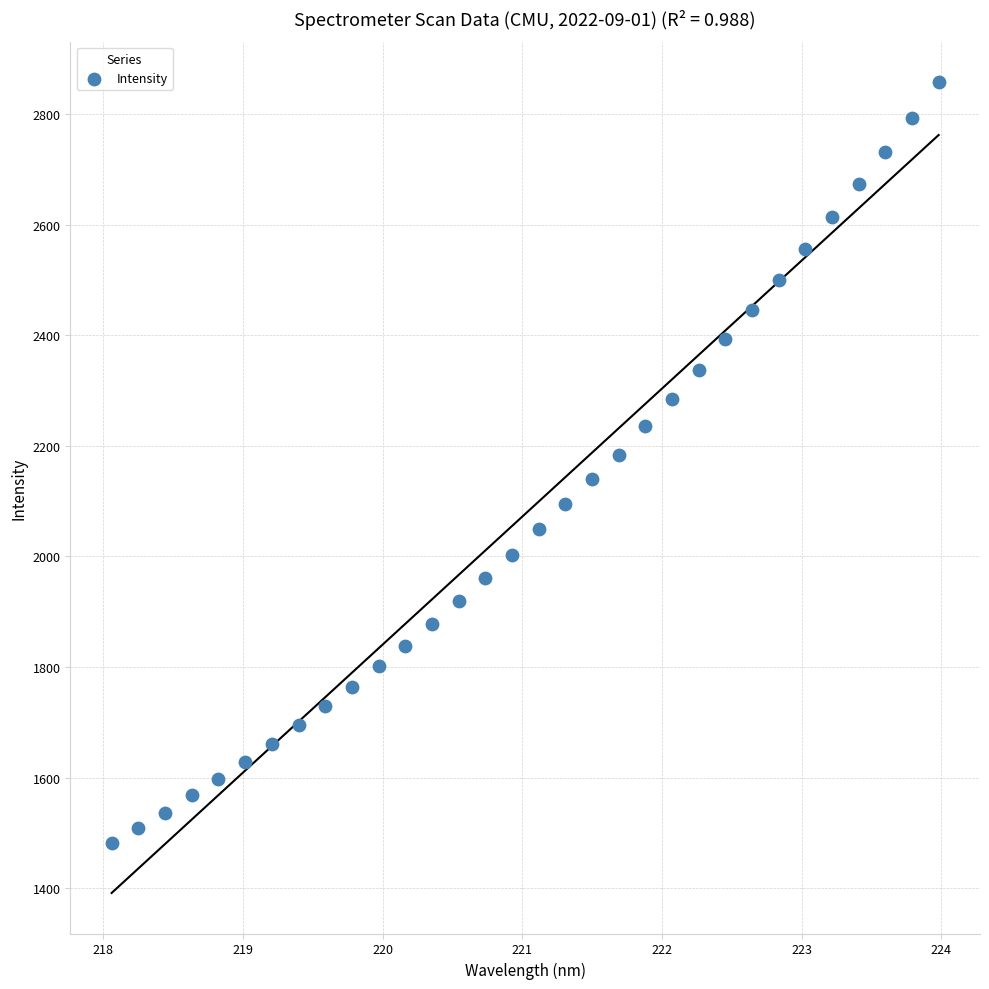

What is the range of Y values (max minus min)?

1375.2